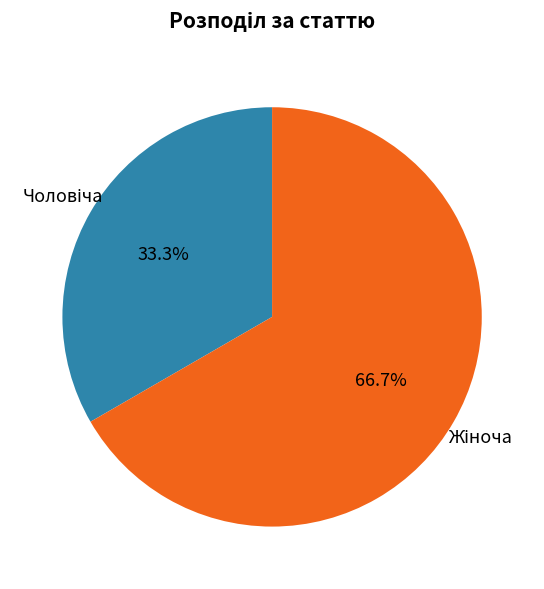

Is there any slice that represents more than half of the pie?

Yes